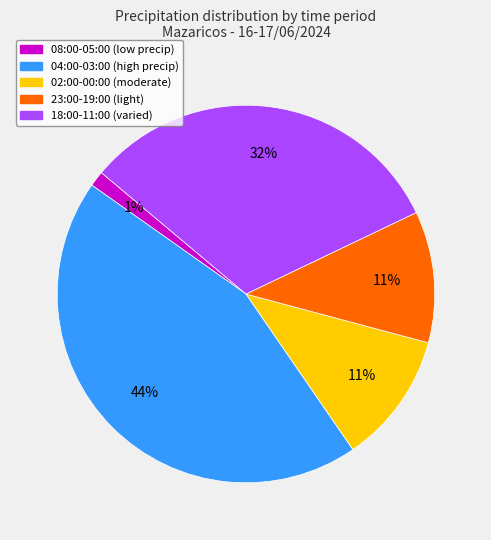

To the nearest percent, what is the average slice percentage?

20%